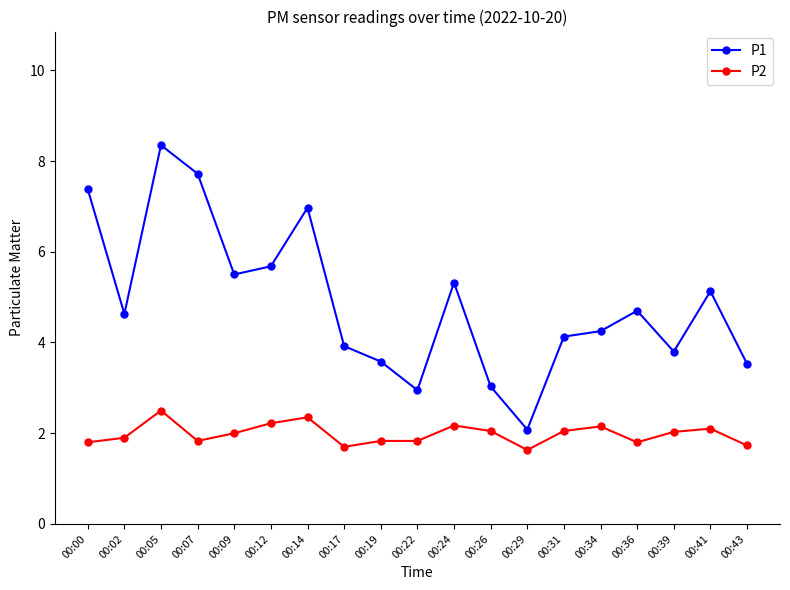

What is the value of the P1 point at the 5th from the left?

5.5